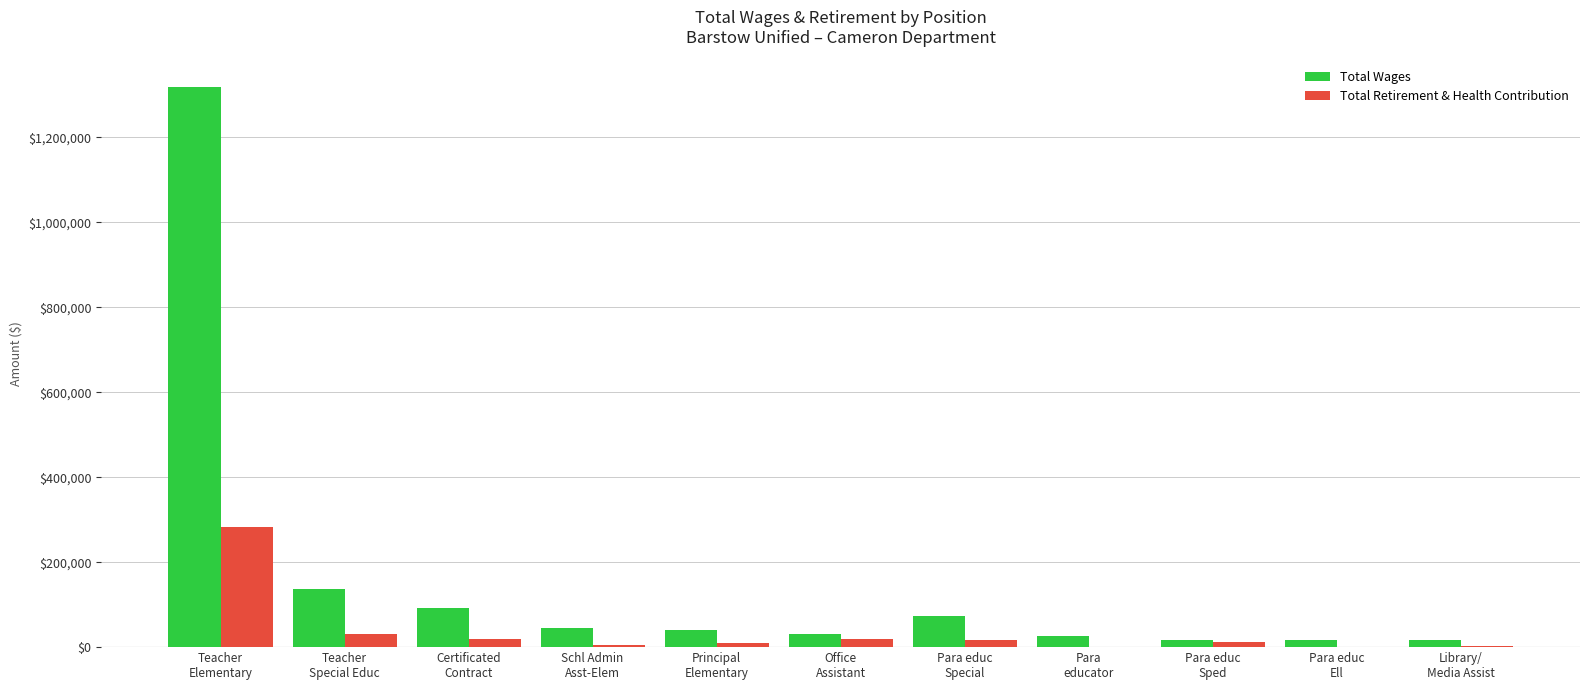

What is the sum of all Total Retirement & Health Contribution values?

397547